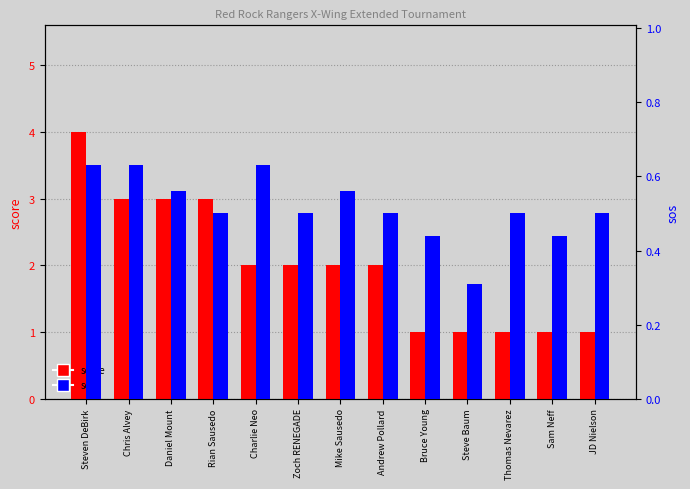

What is the approximate value of sos at Charlie Neo?

0.6